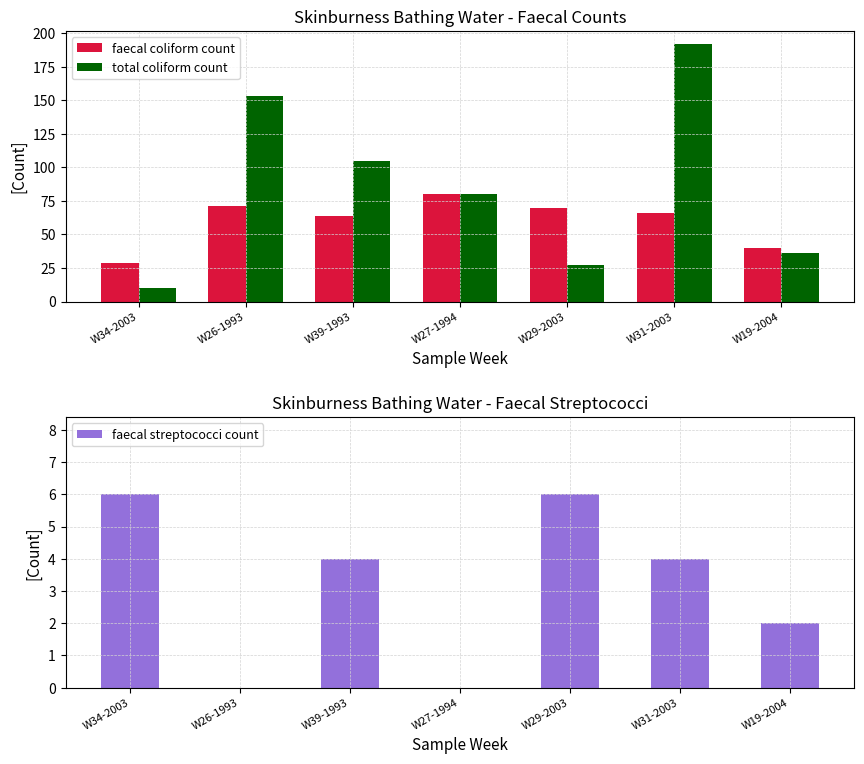

Reading right to left, transcribe all the data shown in this chart.

faecal coliform count: 40	66	70	80	64	71	29
total coliform count: 36	192	27	80	105	153	10
faecal streptococci count: 2	4	6	0	4	0	6